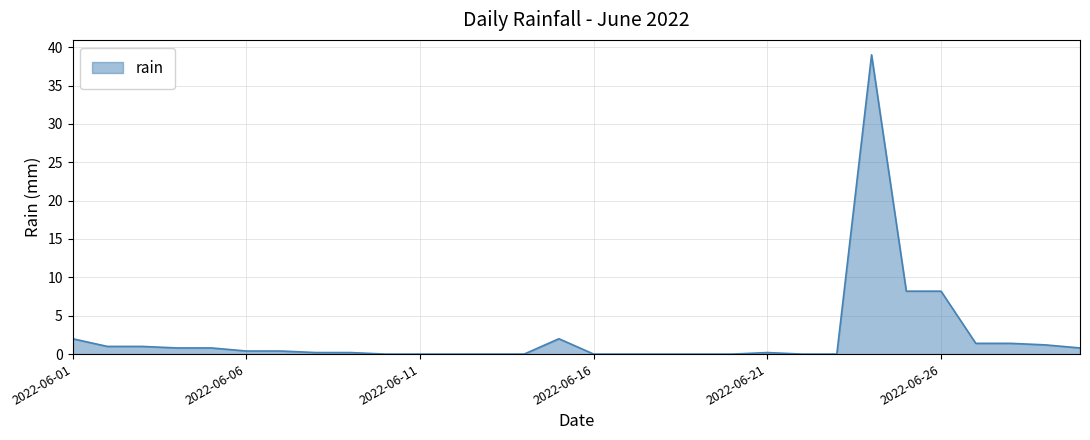

Reading left to right, list all the values displayed in this chart.

2.0	1.0	1.0	0.8	0.8	0.4	0.4	0.2	0.2	0.0	0.0	0.0	0.0	0.0	2.0	0.0	0.0	0.0	0.0	0.0	0.2	0.0	0.0	39.0	8.2	8.2	1.4	1.4	1.2	0.8